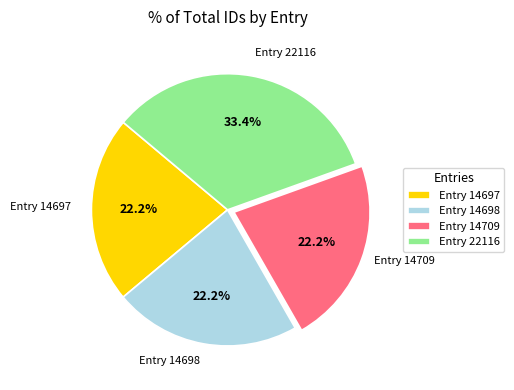

Which has a higher value, Entry 22116 or Entry 14709?

Entry 22116